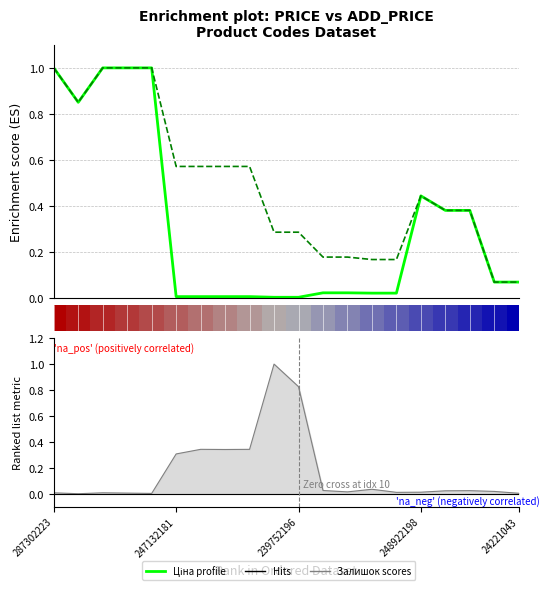

What is the value of the Доп. ціна (normalized) point at the 17th from the left?

0.4